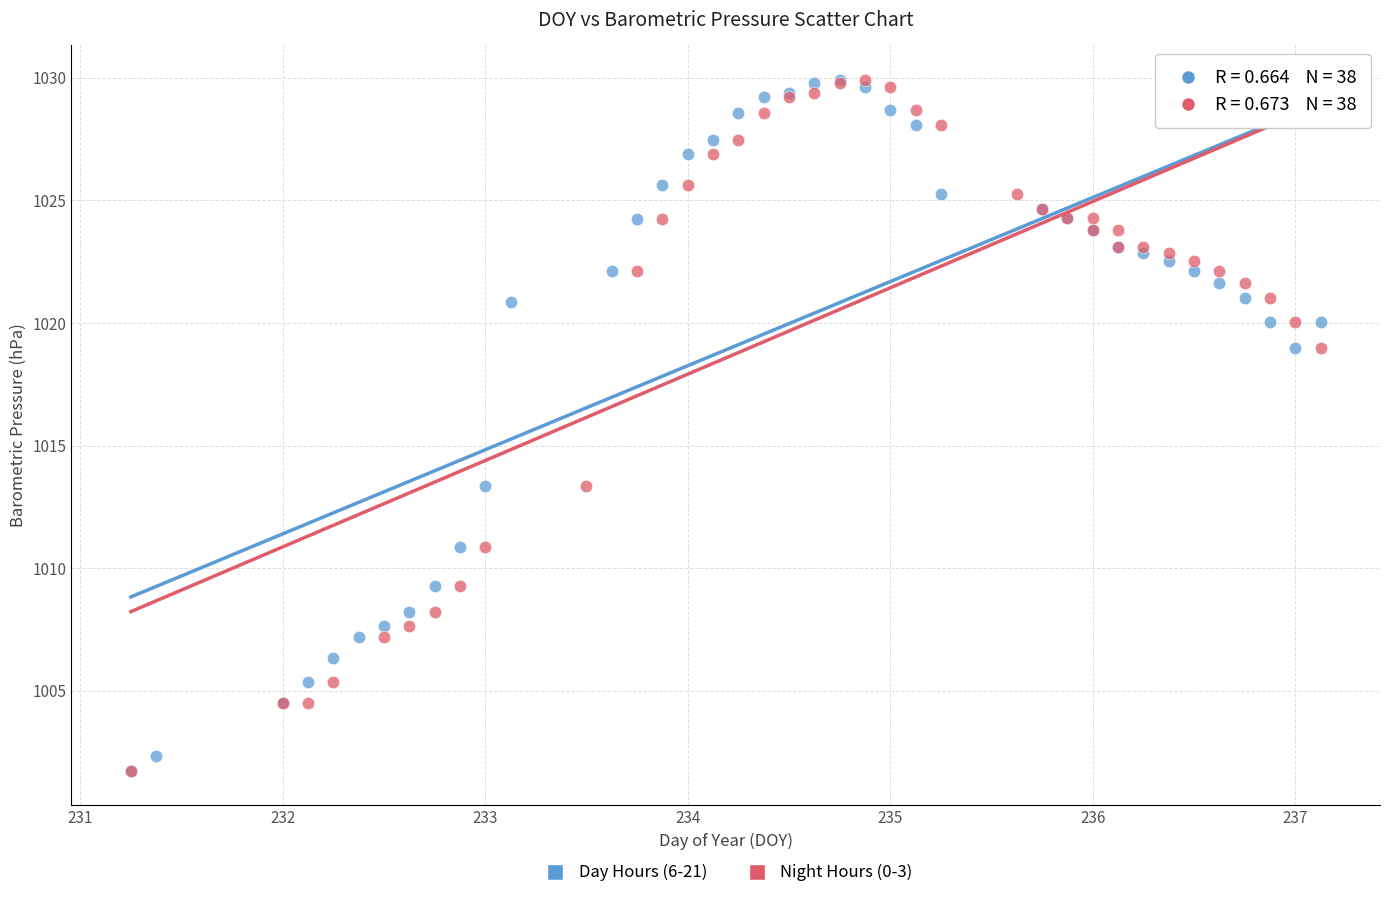

What are all the series names shown in the legend?

Day Hours (6-21), Night Hours (0-3)